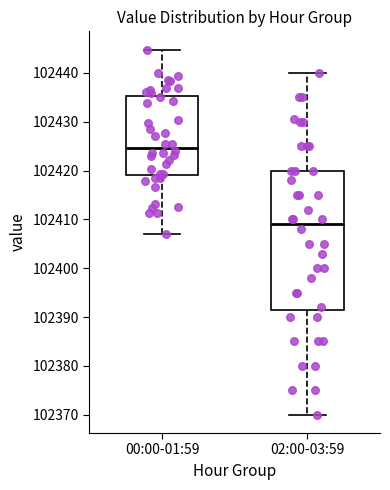

Which box's median line is the highest?

00:00-01:59